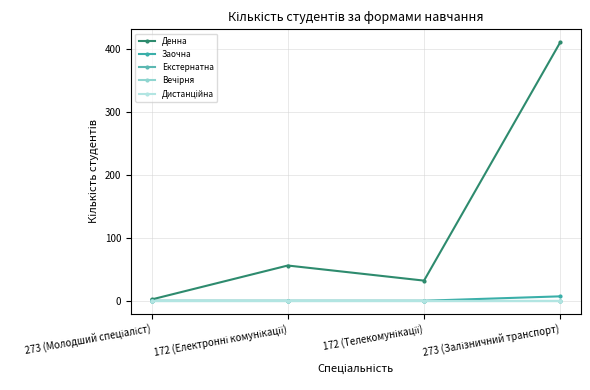

Is this an area chart (filled region under the line)?

No